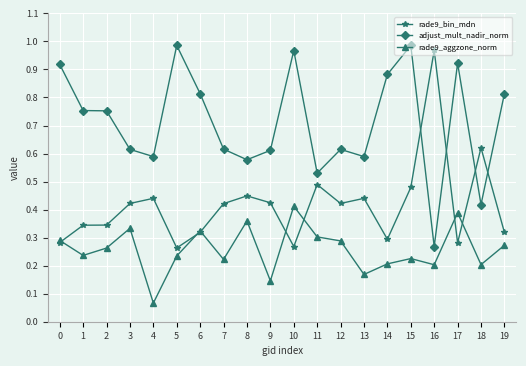

Between 5 and 13, which series saw the biggest shift?

adjust_mult_nadir_norm